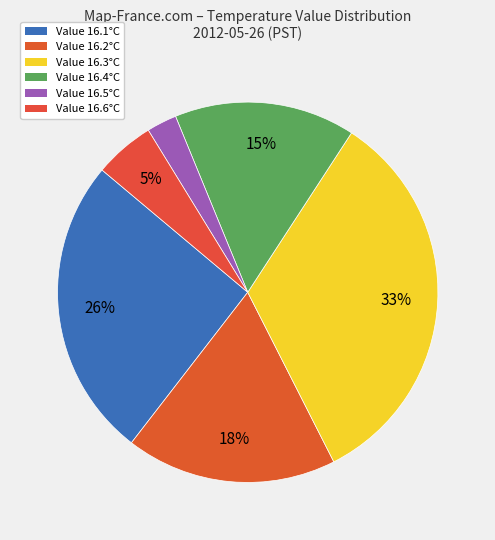

What is the largest slice in the pie chart?

16.3